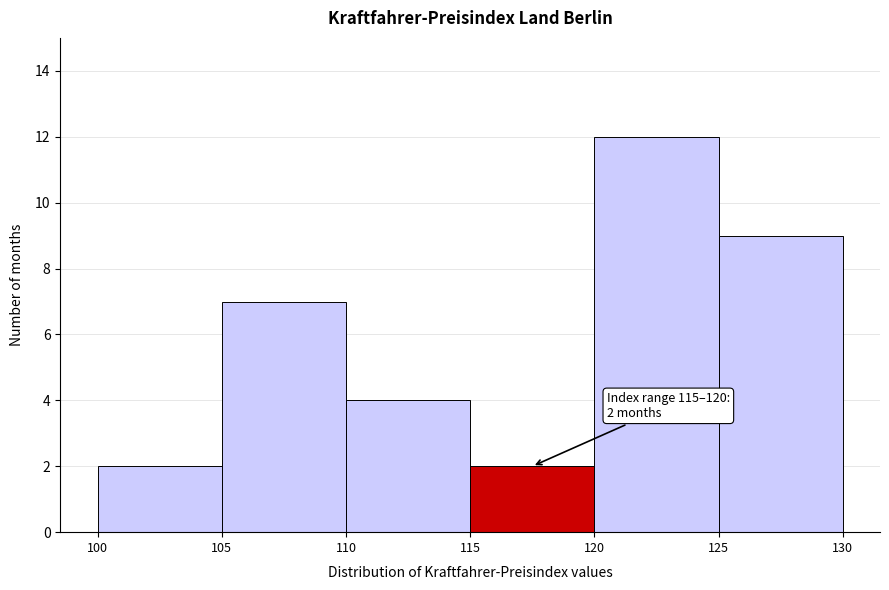

Over which range of the x-axis is the bar tallest?

120 to 125